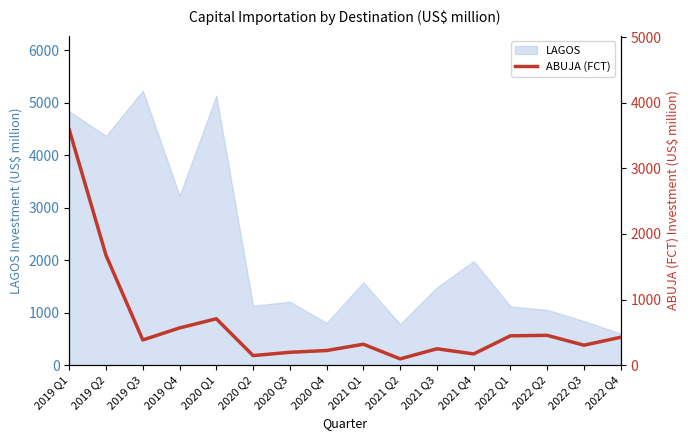

The chart shows a value of 397.2 at 2022 Q3. True or false?

False